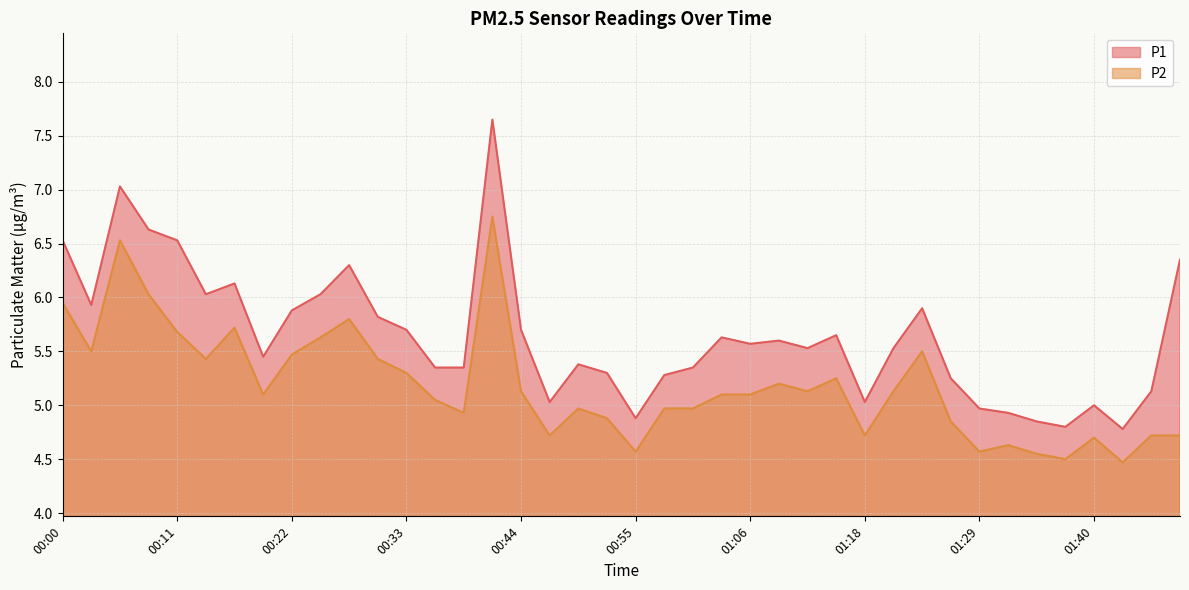

At which category is the sum across all series the highest?

00:41